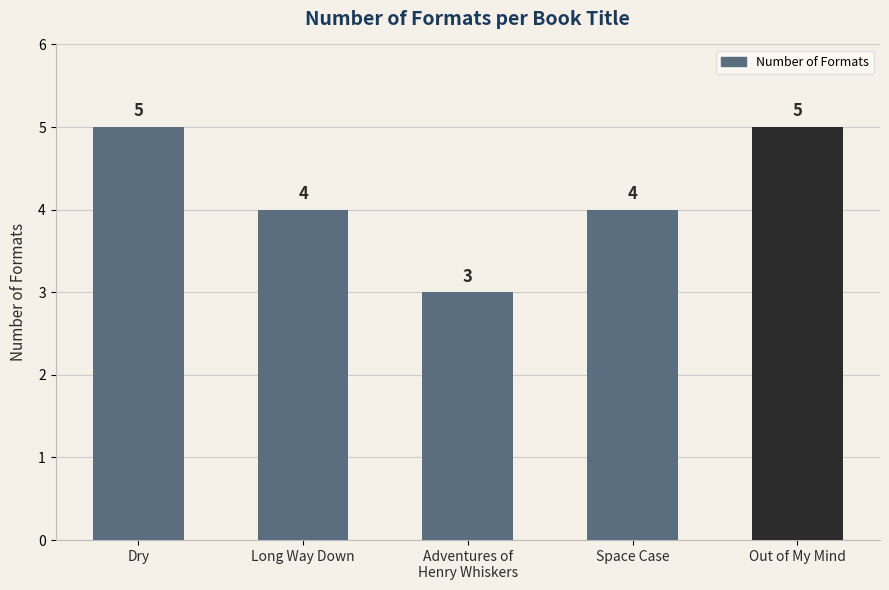

What is the maximum value shown in the chart?

5